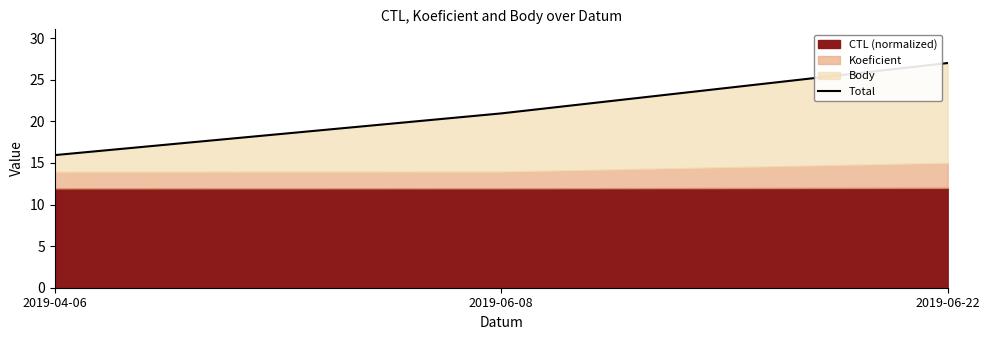

Does the chart have visible grid lines?

No